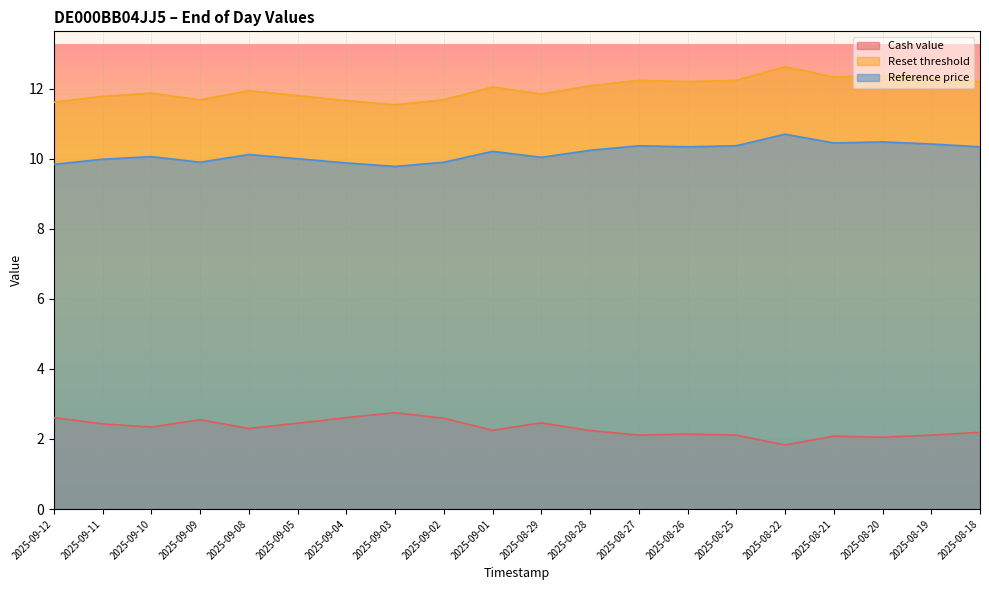

The value of Cash value at 2025-08-22 is 1.8. True or false?

True